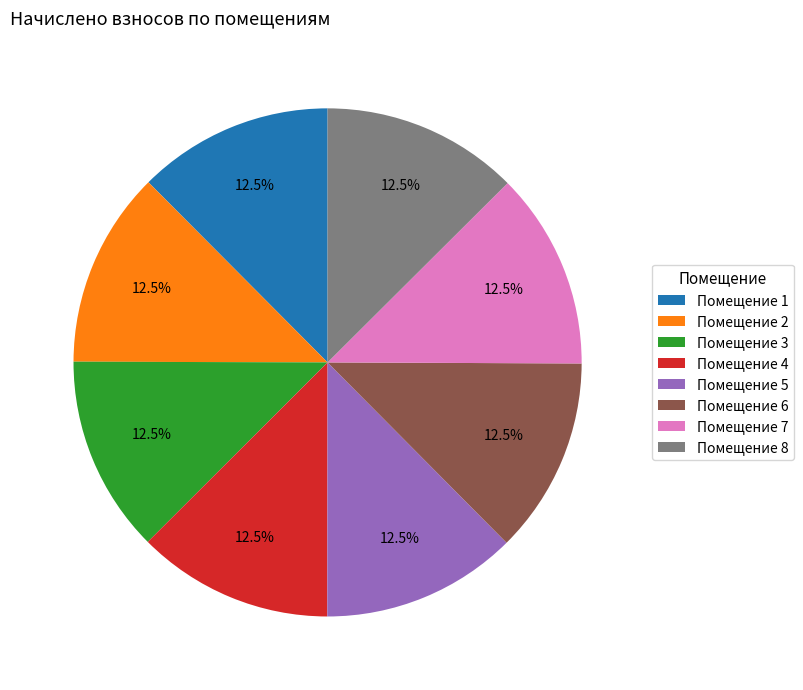

Combined, what portion of the pie is Помещение 6 and Помещение 5?

25.0%